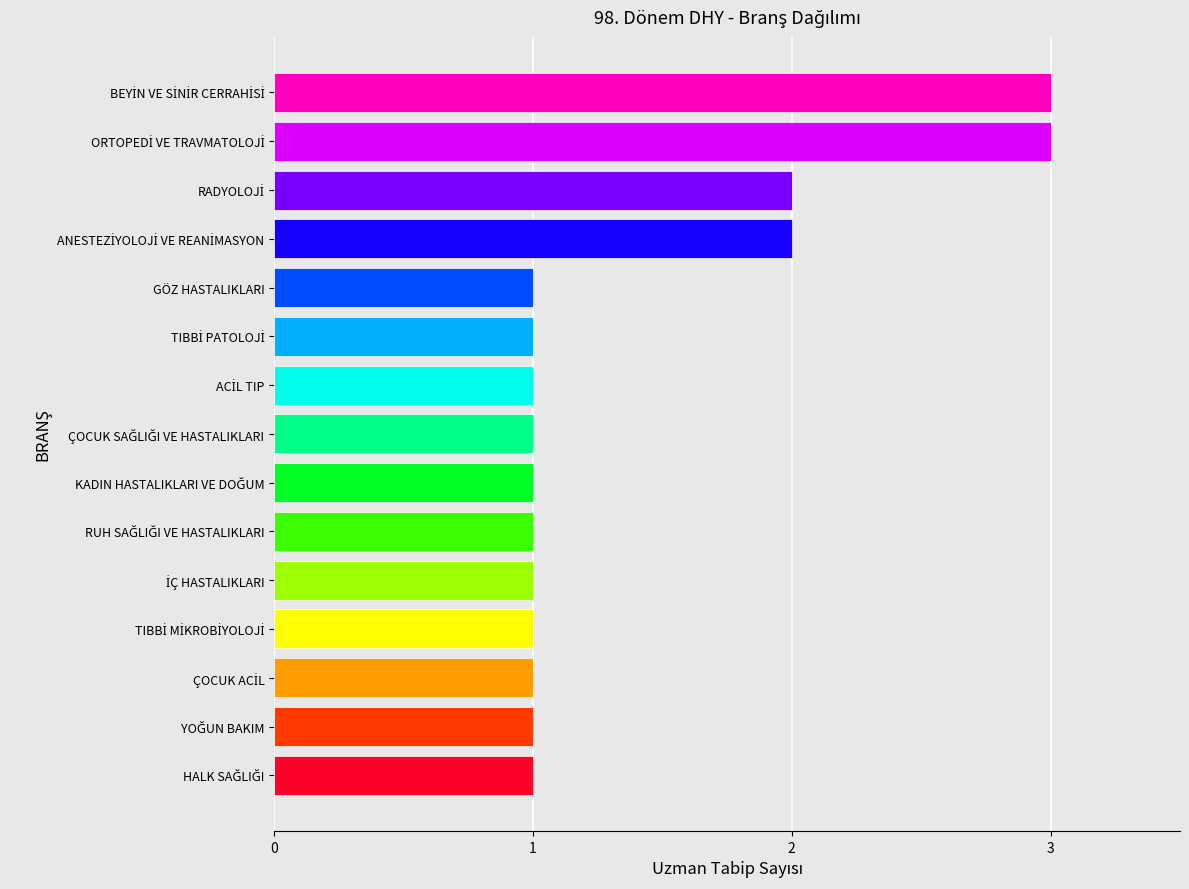

The chart shows a value of 2 at GÖZ HASTALIKLARI. True or false?

False